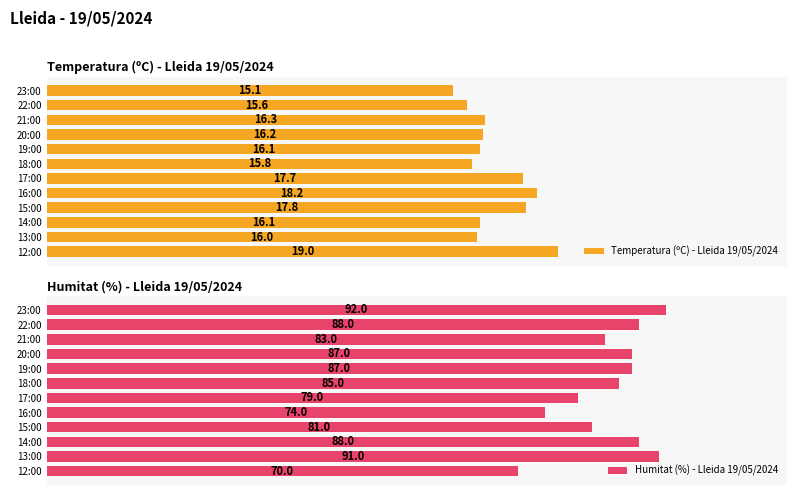

Is the value of Temperatura (ºC) - Lleida 19/05/2024 at 3 greater than the value of Humitat (%) - Lleida 19/05/2024 at 10?

No